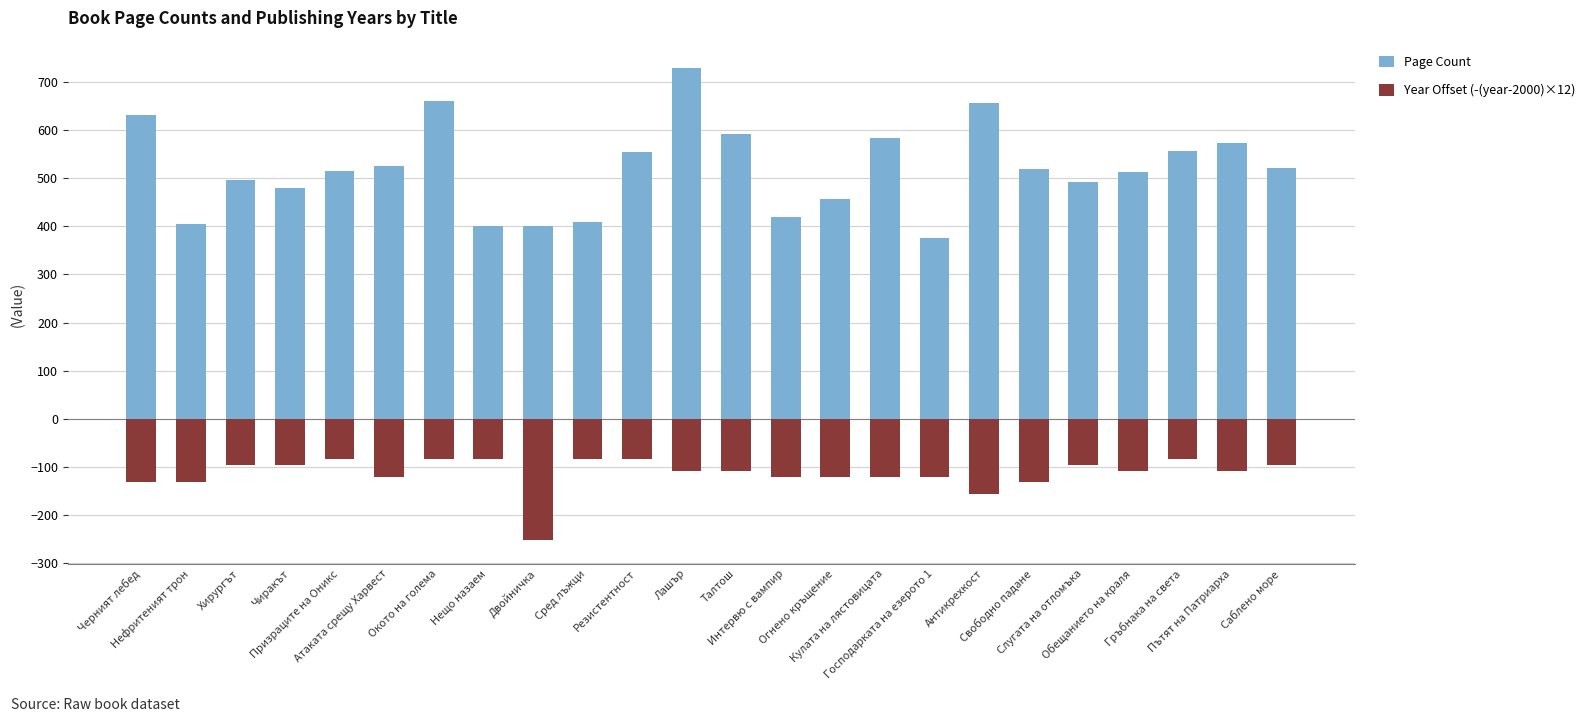

Rank the categories by Year Offset (-(year-2000)×12) value from lowest to highest.

Двойничка, Антикрехкост, Черният лебед, Нефритеният трон, Свободно падане, Атаката срещу Харвест, Интервю с вампир, Огнено кръщение, Кулата на лястовицата, Господарката на езерото 1, Лашър, Талтош, Обещанието на краля, Пътят на Патриарха, Хирургът, Чиракът, Слугата на отломъка, Саблено море, Призраците на Оникс, Окото на голема, Нещо назаем, Сред лъжци, Резистентност, Гръбнака на света